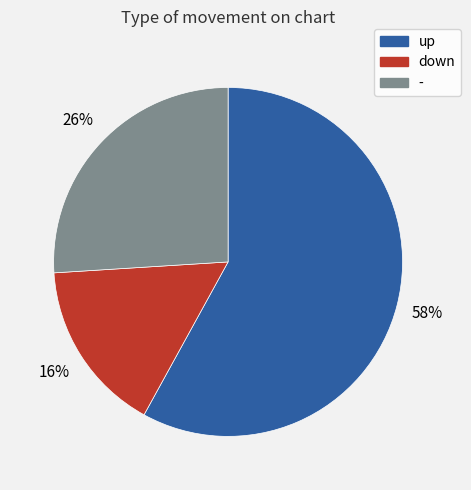

Which slice is the smallest?

down